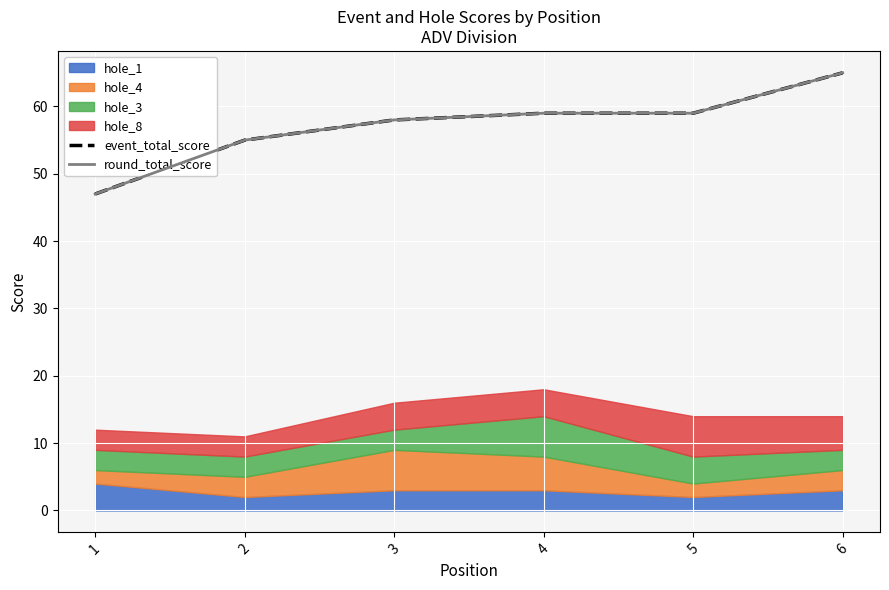

How many lines are shown in the chart?

2